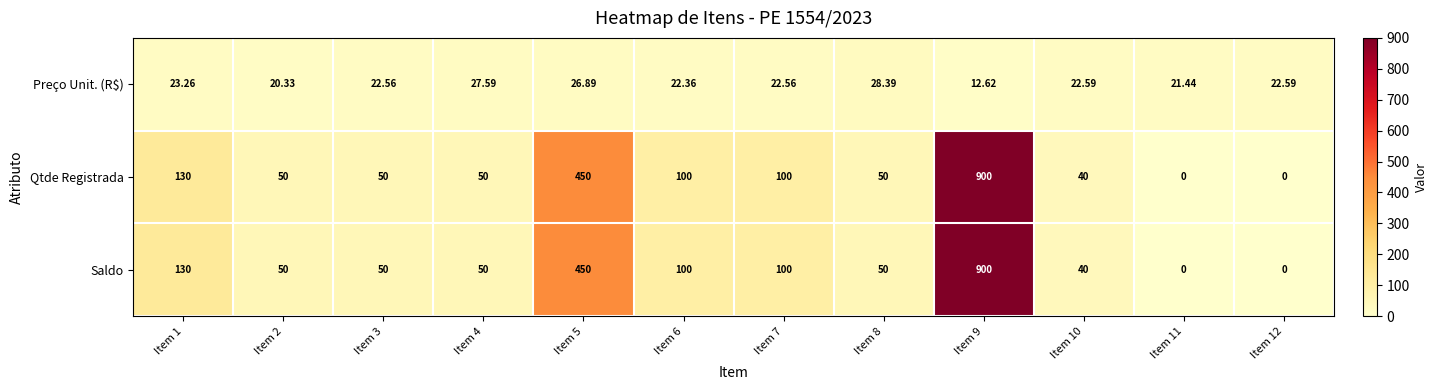

What is the total value across all series at Item 2?

120.3